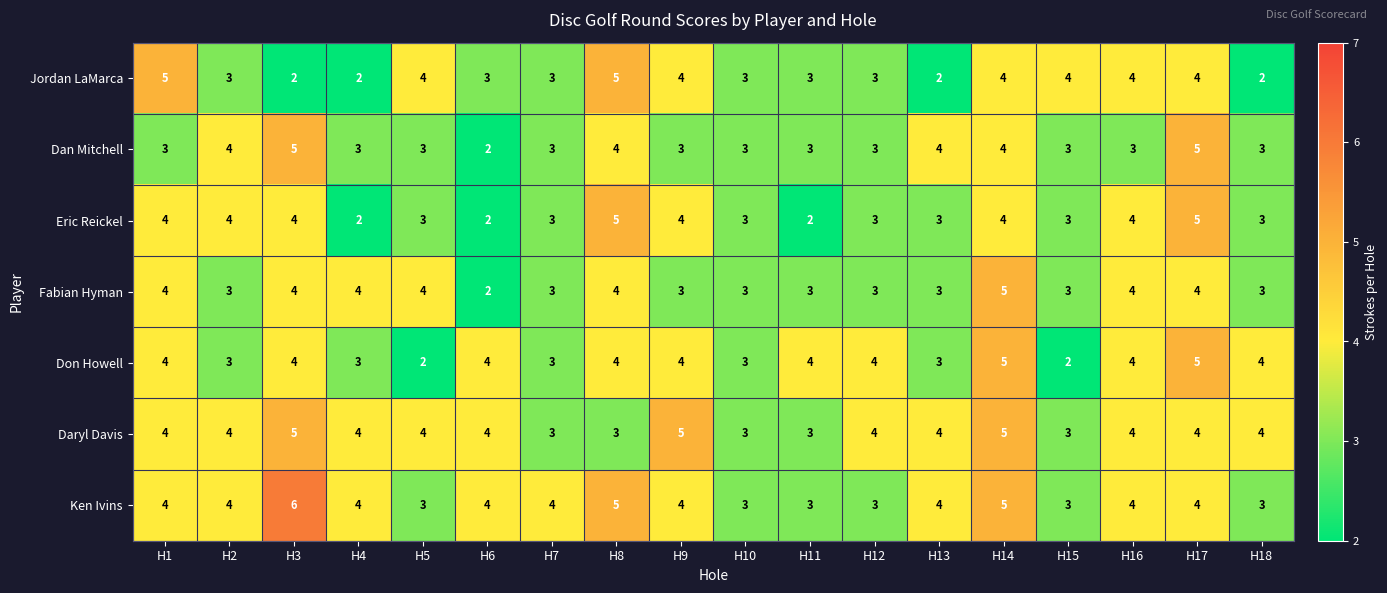

How many data points does each series have?

18